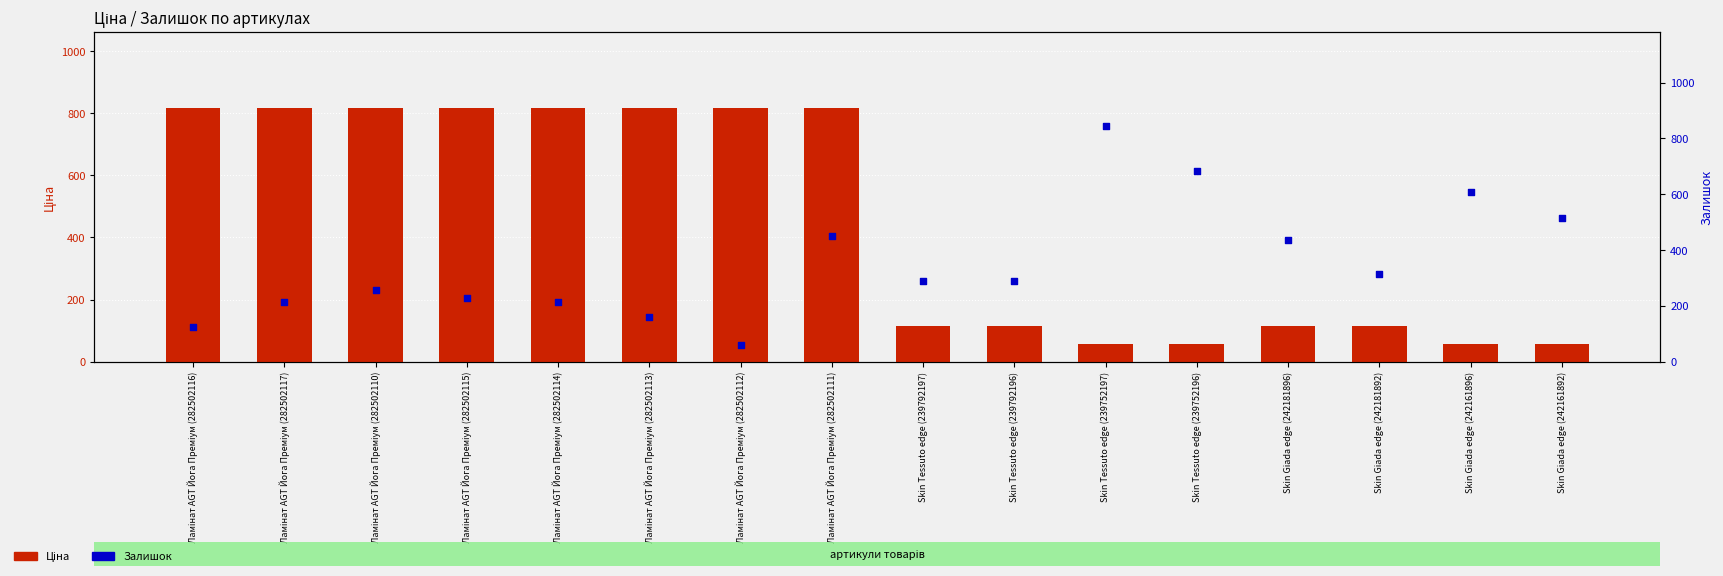

At how many categories does at least one series exceed 703?

9